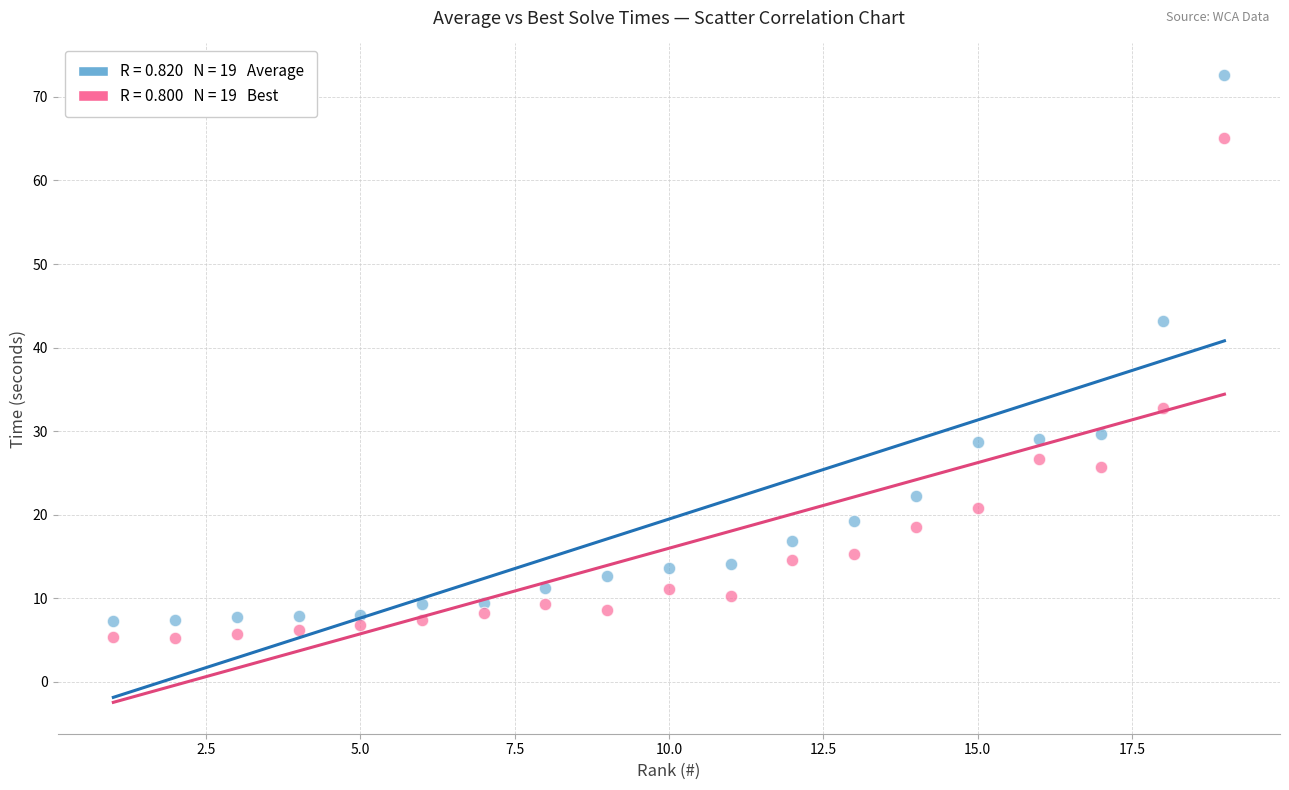

Across all data points, what is the range of Y values (max minus min)?

67.3